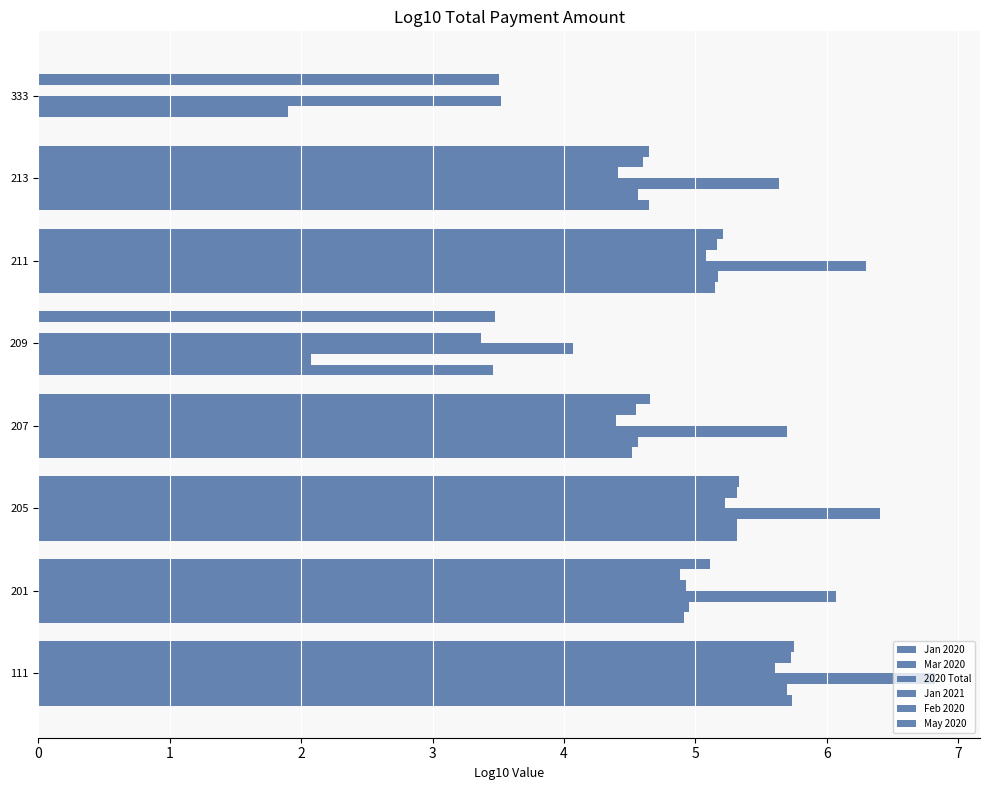

List the series in order of their peak value, highest first.

2020 Total, May 2020, Jan 2020, Feb 2020, Mar 2020, Jan 2021